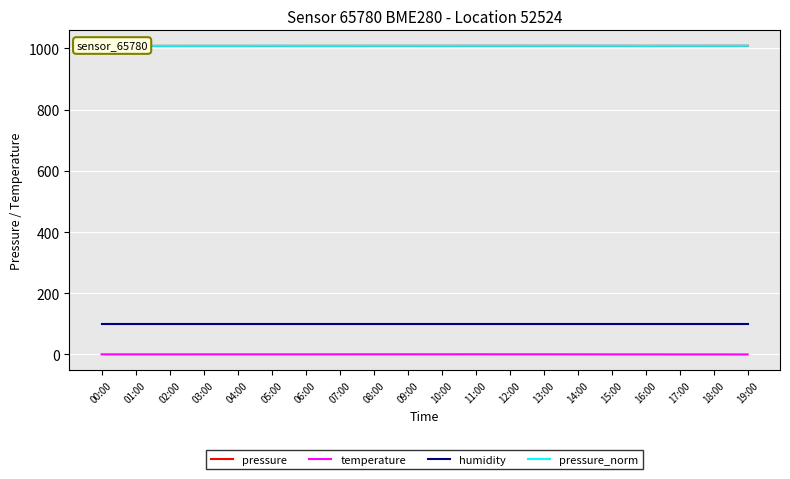

What are all the series names shown in the legend?

pressure, temperature, humidity, pressure_norm